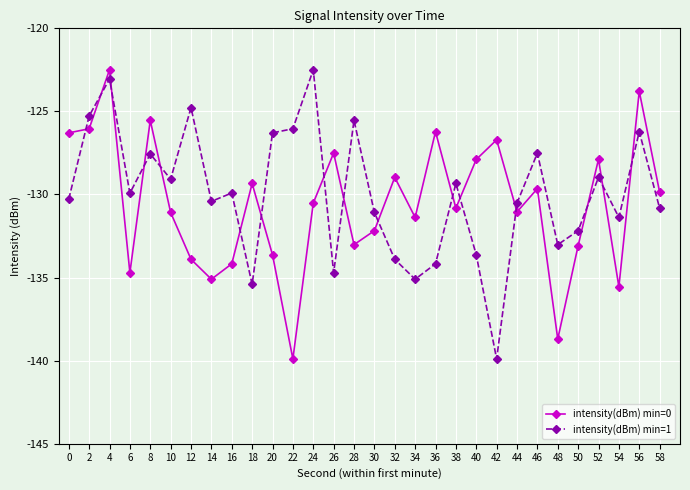

Count the number of categories in the chart.

30